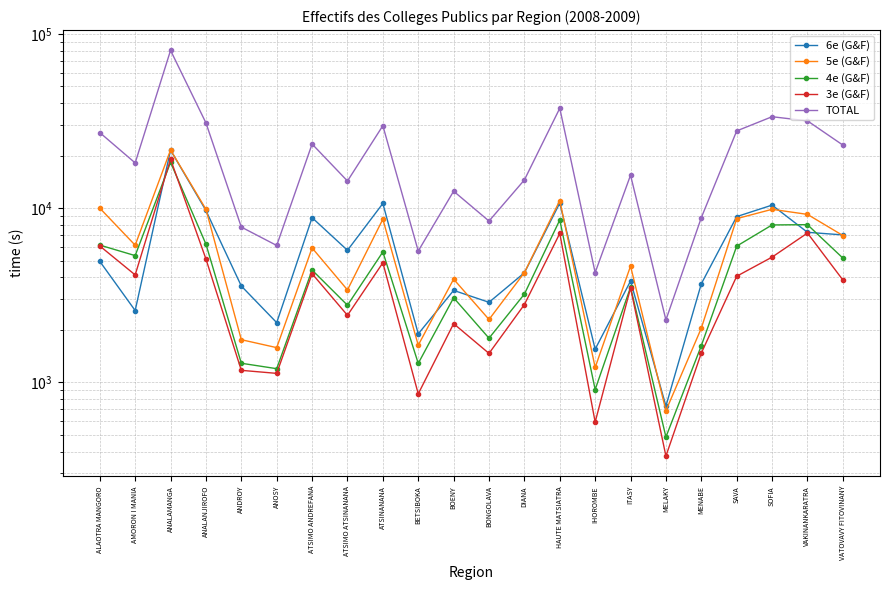

Where does the 6e (G&F) series first go above 4947?

ANALAMANGA